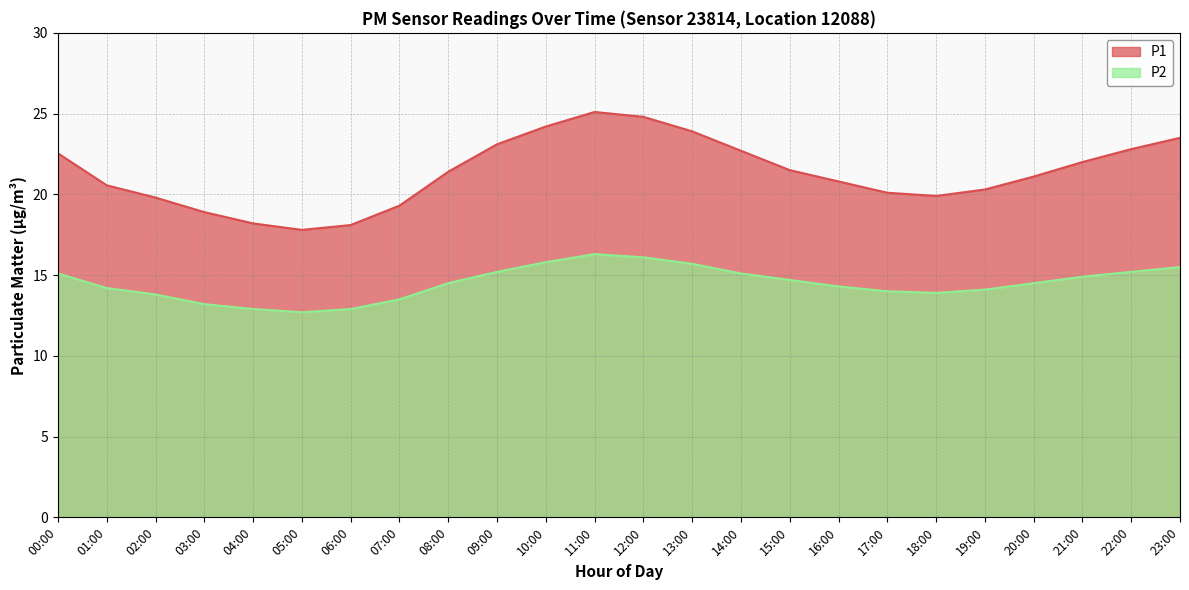

Count the number of categories in the chart.

24